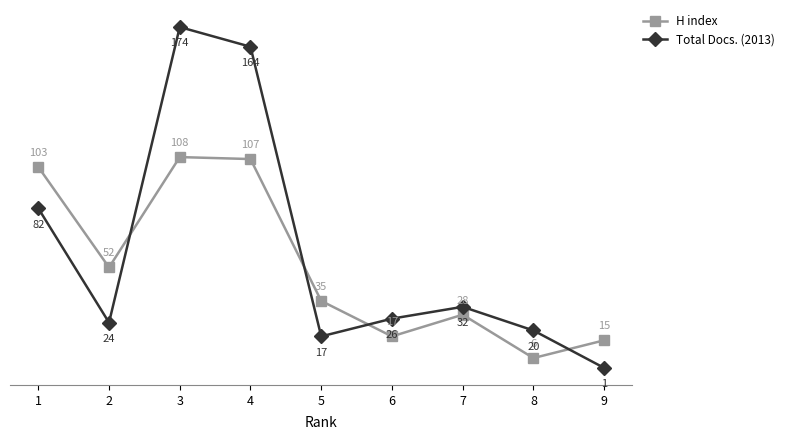

List the labels in order of H index value, largest first.

3, 4, 1, 2, 5, 7, 6, 9, 8